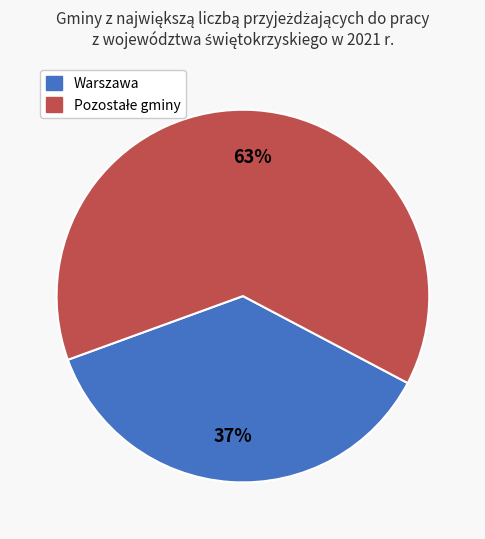

Does any single category account for the majority?

Yes